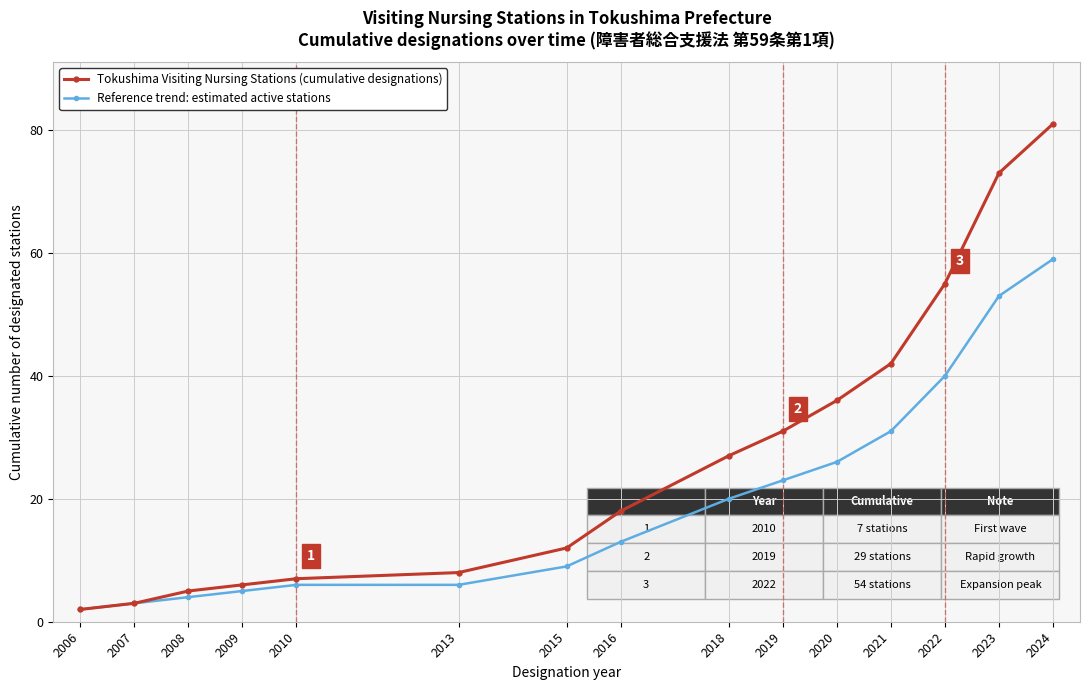

Does the chart have visible grid lines?

Yes